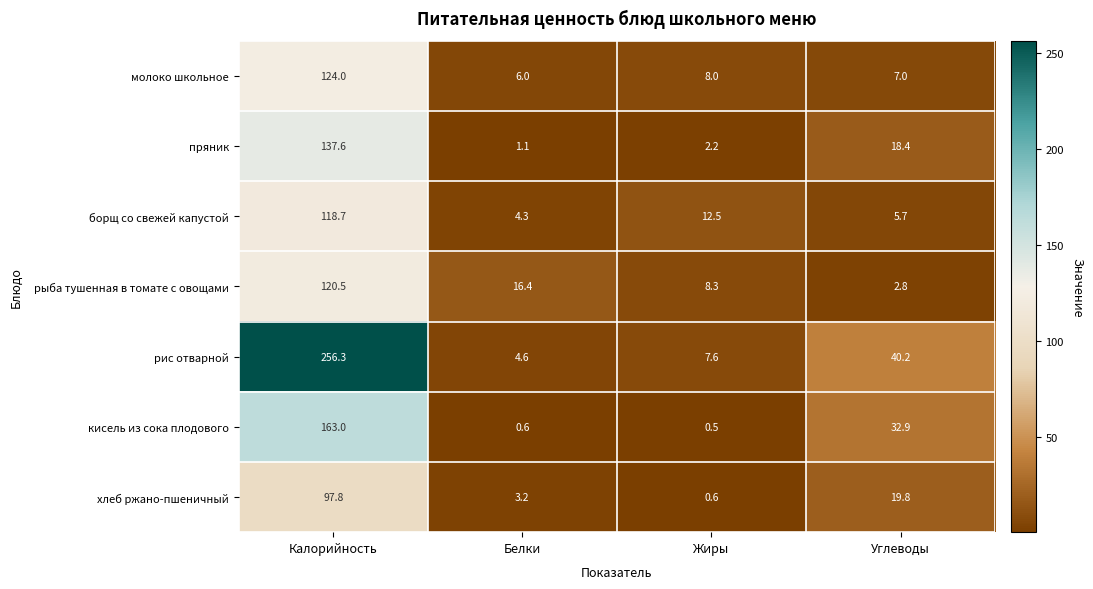

How many series are shown in this chart?

7